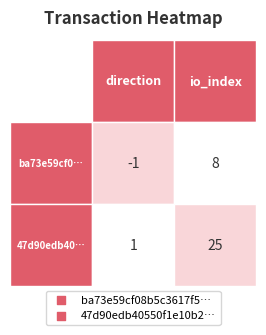

How many distinct data groups are displayed?

2